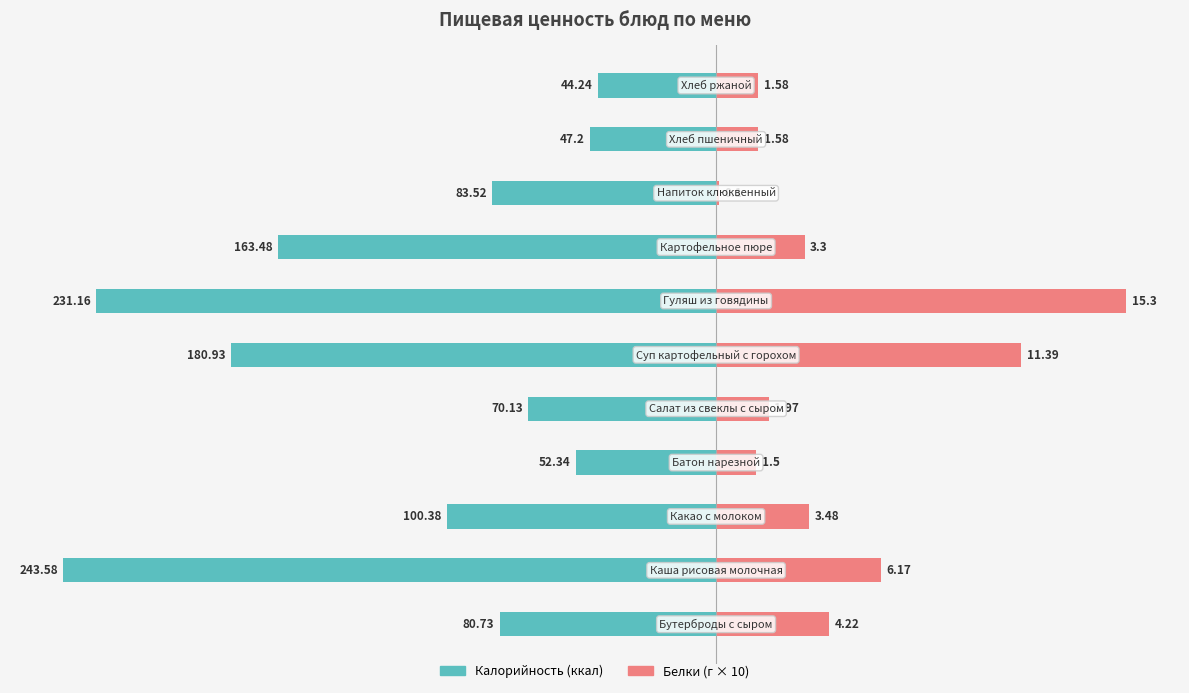

What is the highest value of the Белки ×10 series?

153.0